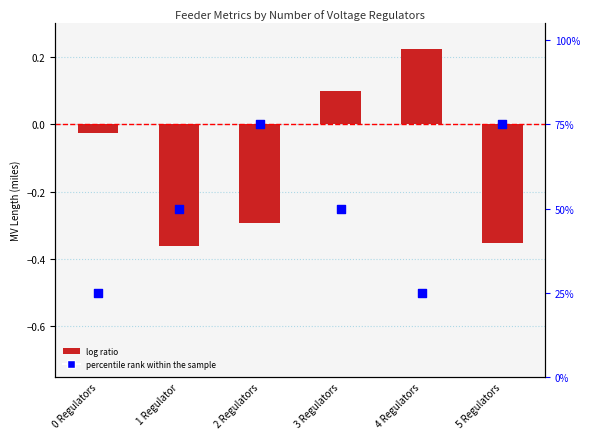

Is the value of percentile rank within the sample at 1 Regulator greater than the value of log ratio at 3 Regulators?

Yes